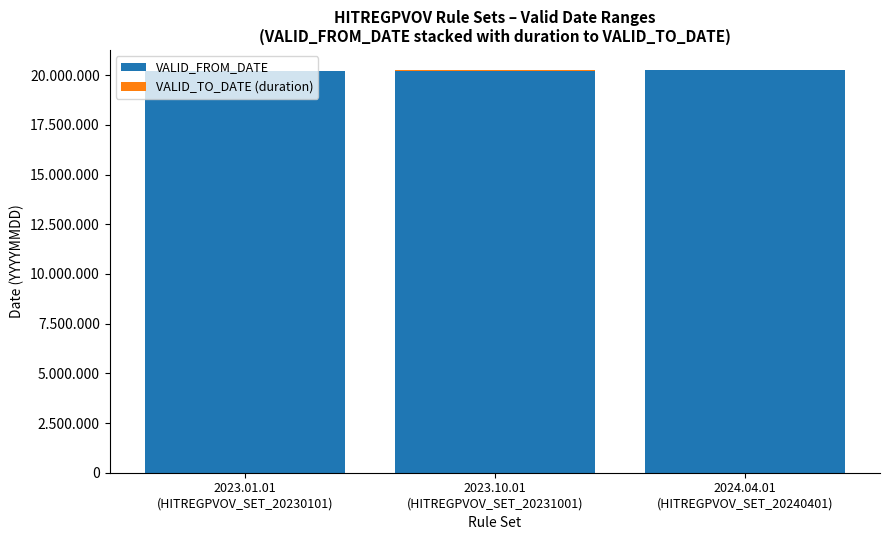

Does the chart contain stacked bars?

Yes